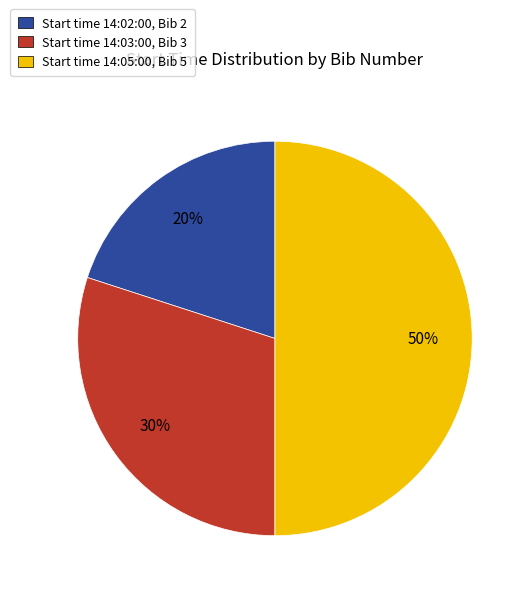

Does Start time 14:02:00, Bib 2 represent more than half of the total?

No